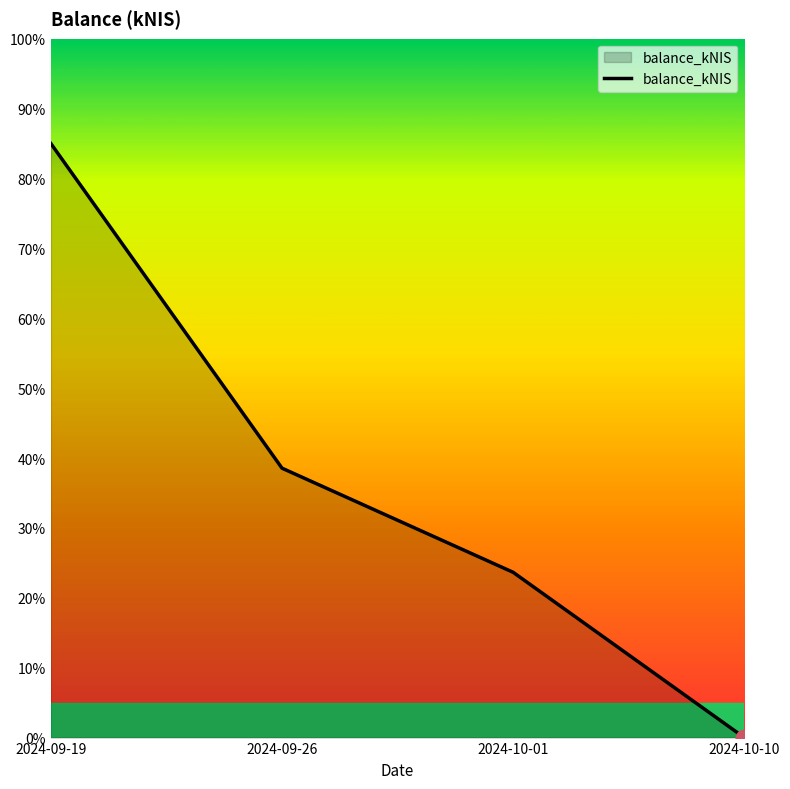

What is the change in value from 2024-09-19 to 2024-10-10?

-85.0